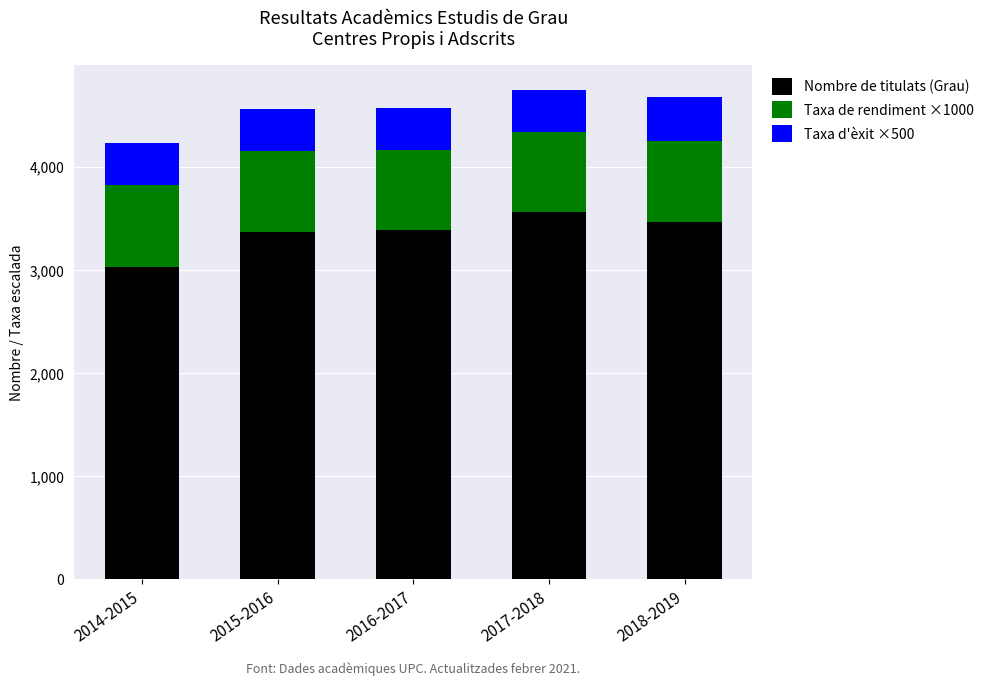

What is the maximum value for Nombre de titulats (Grau)?

3557.0